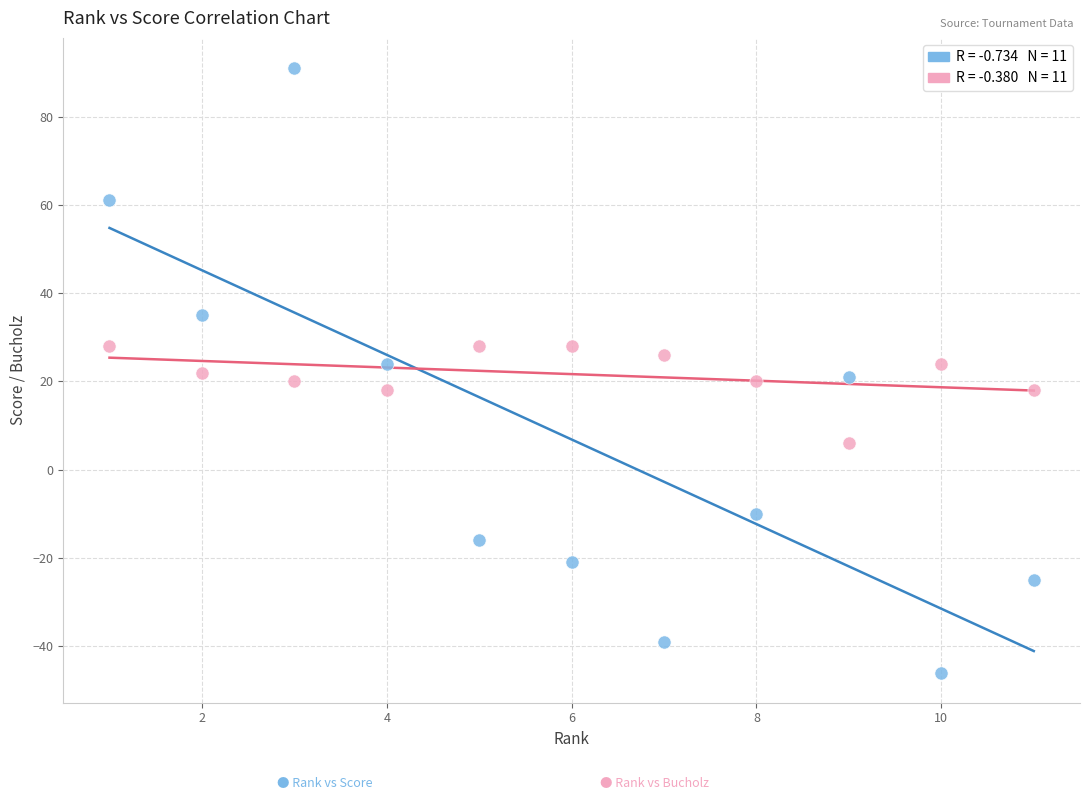

Across all data points, what is the range of X values (max minus min)?

10